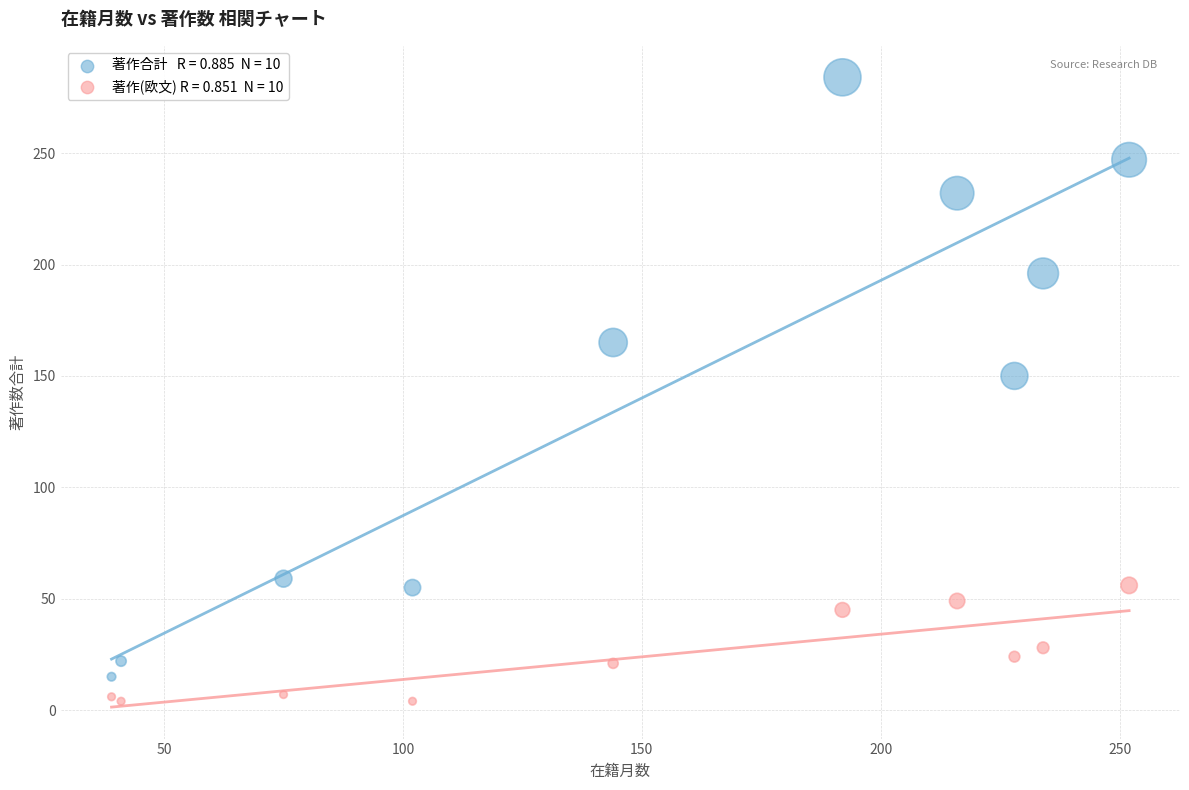

Across all series, what Y value is closest to 144?

150